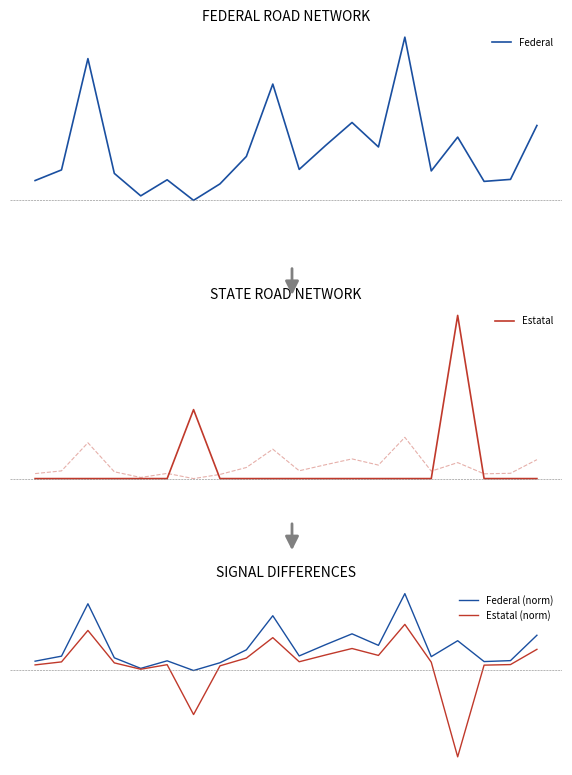

At which category does Estatal reach its first local peak?

6